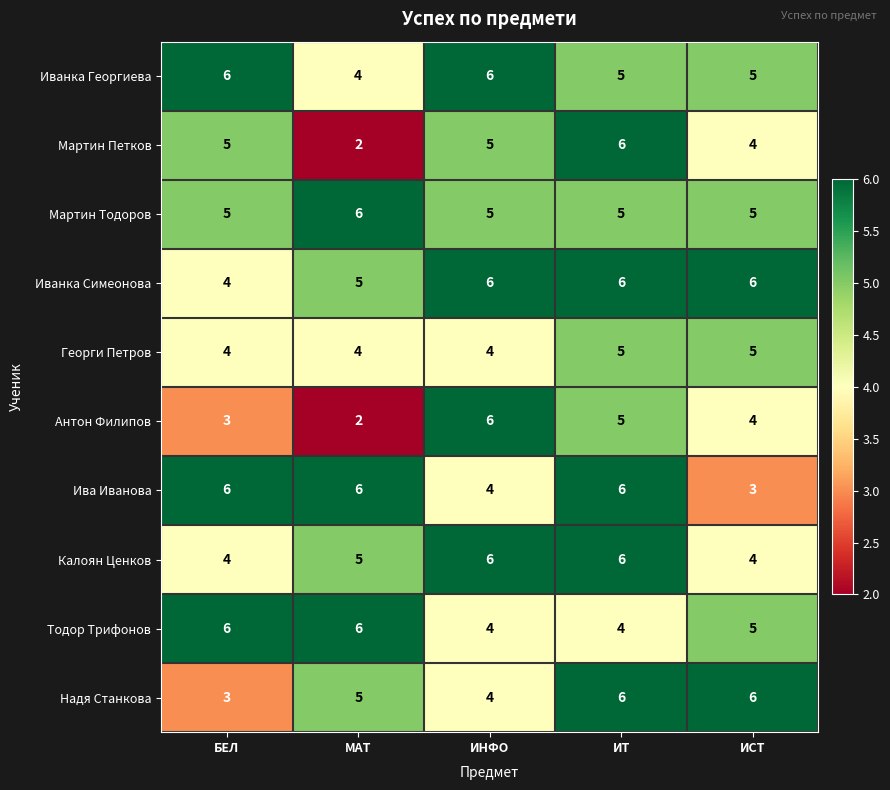

How many Георги Петров values are between 4 and 5?

5